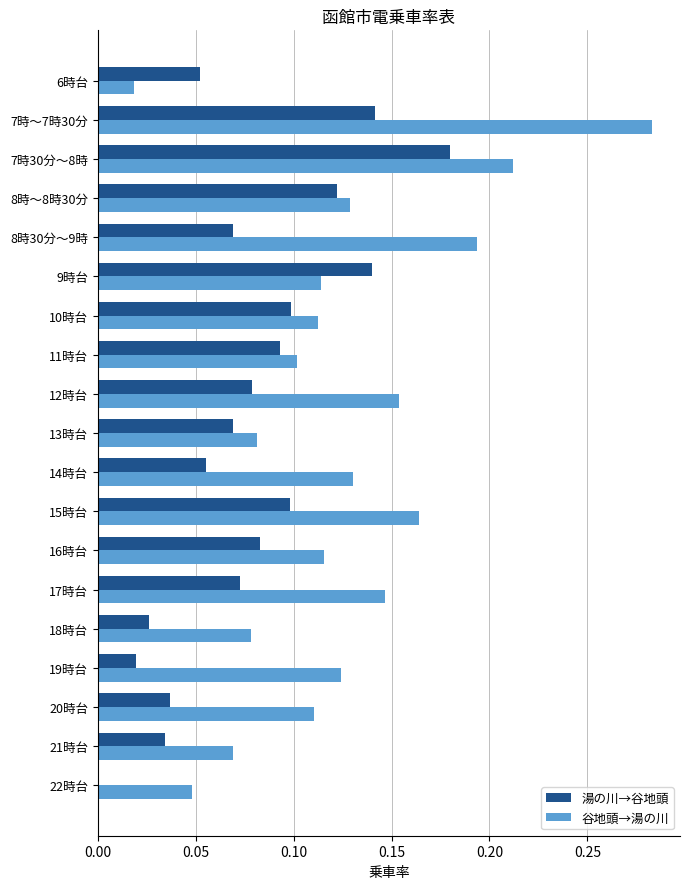

The 湯の川→谷地頭 series shows 0.0 at 21時台. True or false?

True